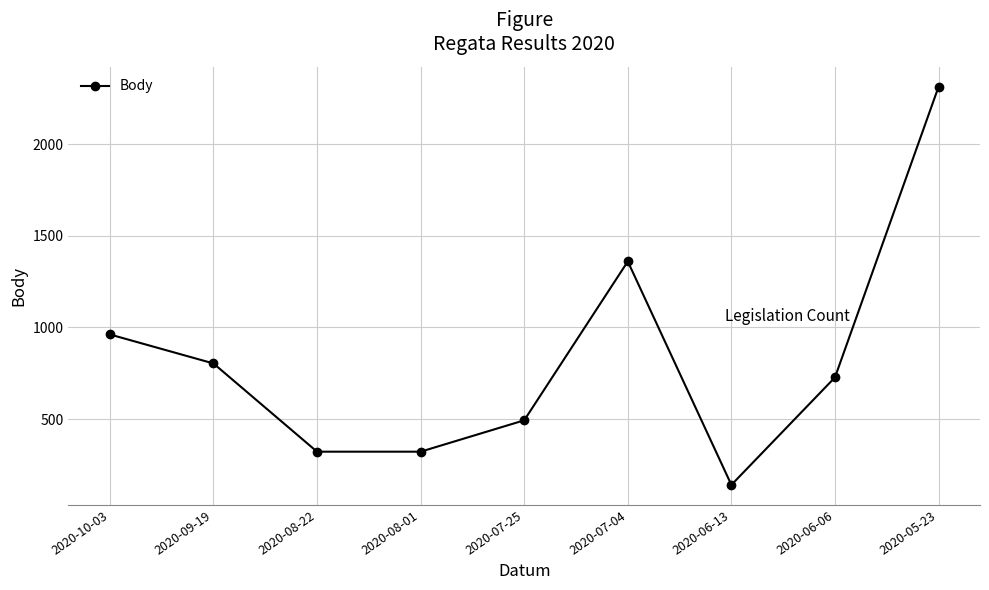

What is the label of the 5th point from the right?

2020-07-25